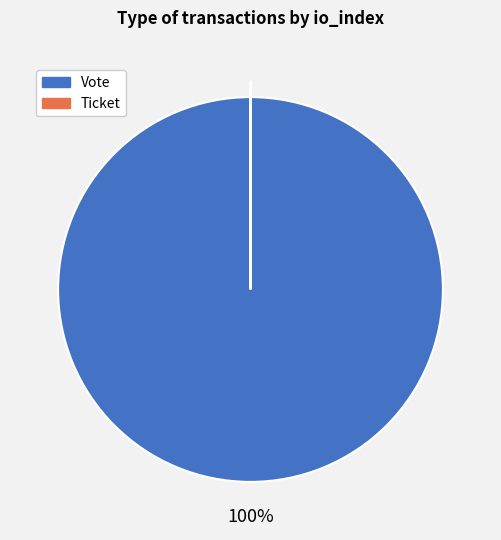

To the nearest percent, what is the difference between the largest and smallest slice percentages?

100%